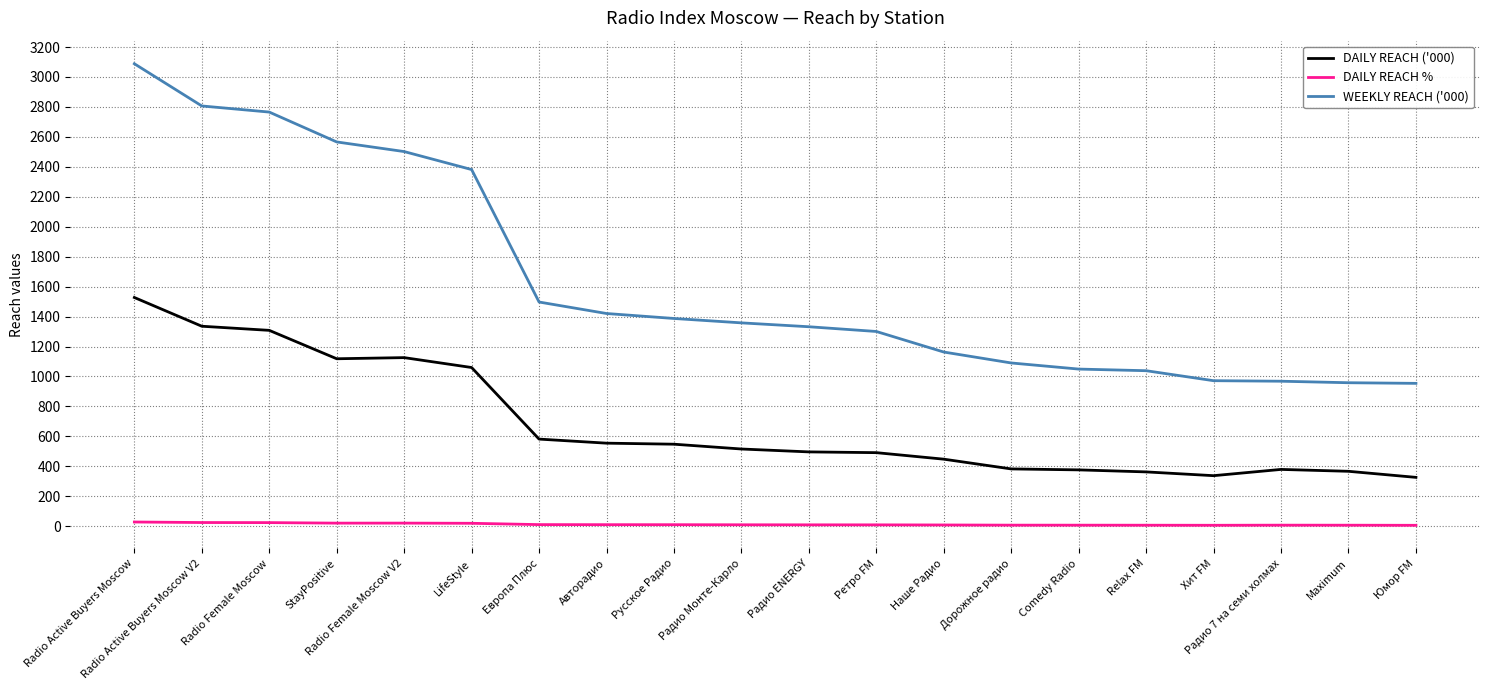

Which series has the widest spread of values?

WEEKLY REACH ('000)